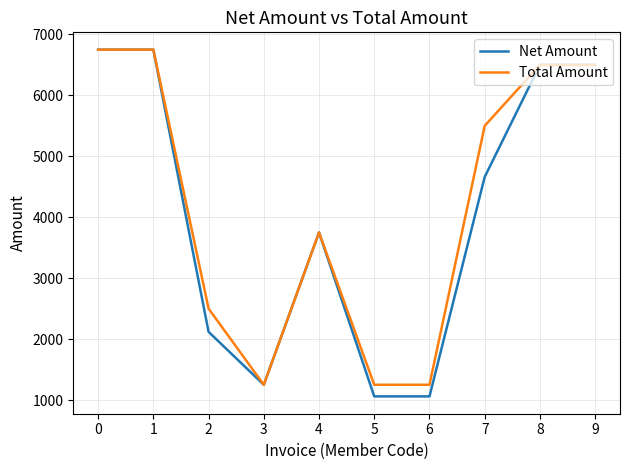

Is the value of Total Amount at 7 greater than the value of Net Amount at 5?

Yes